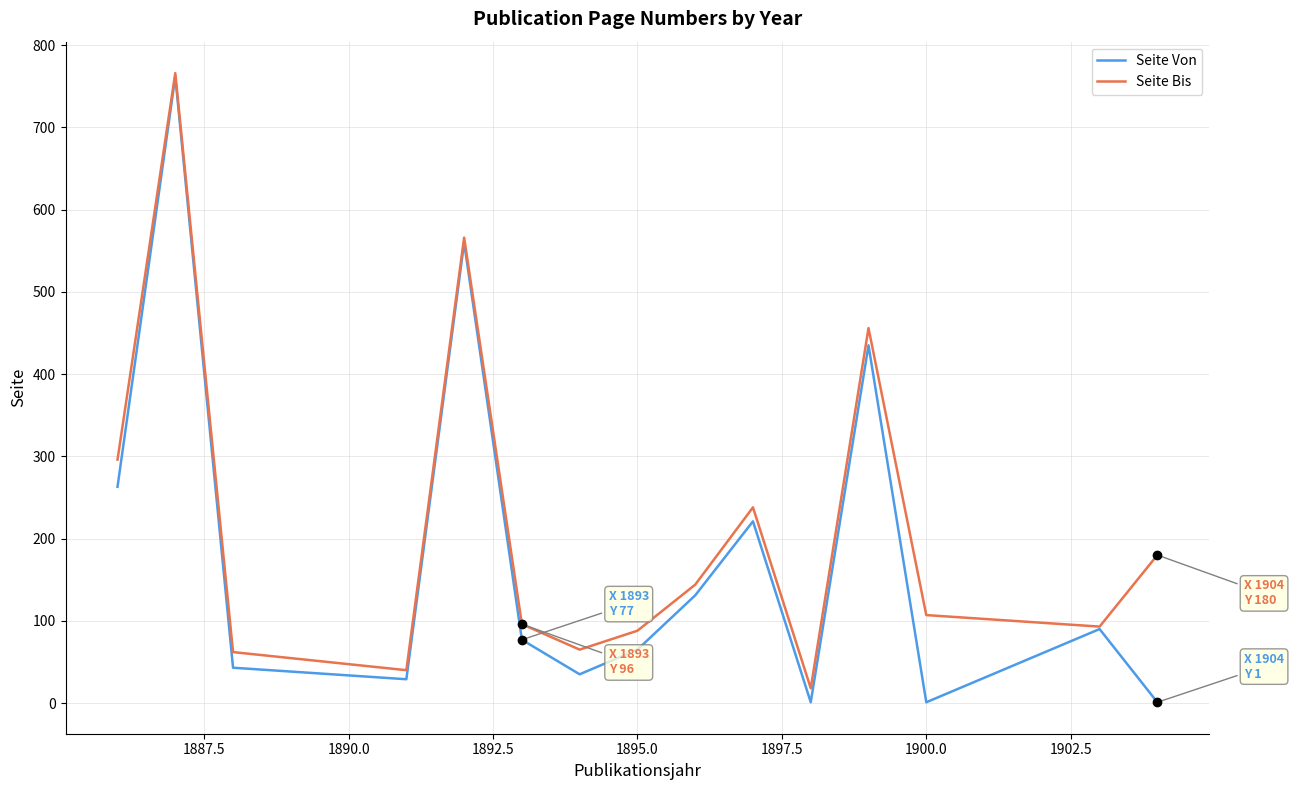

What is the highest value of the Seite Bis series?

766